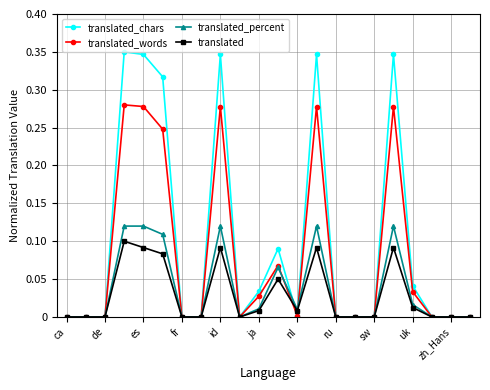

Which series has the largest total across all categories?

translated_chars